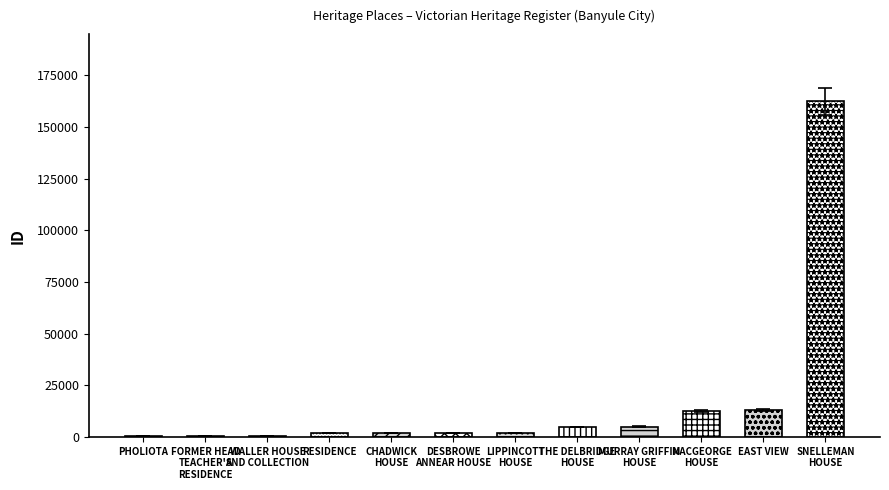

What is the greatest value displayed?

162353